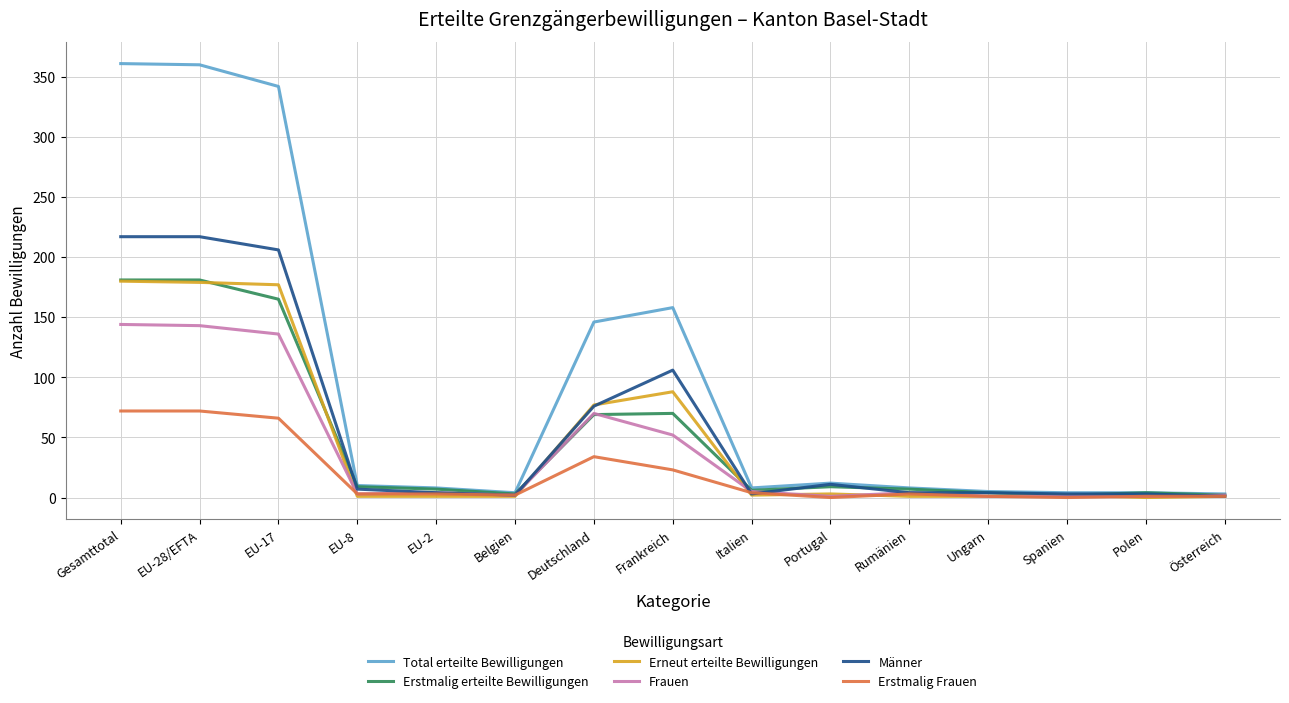

Between EU-28/EFTA and Deutschland, which series saw the biggest shift?

Total erteilte Bewilligungen